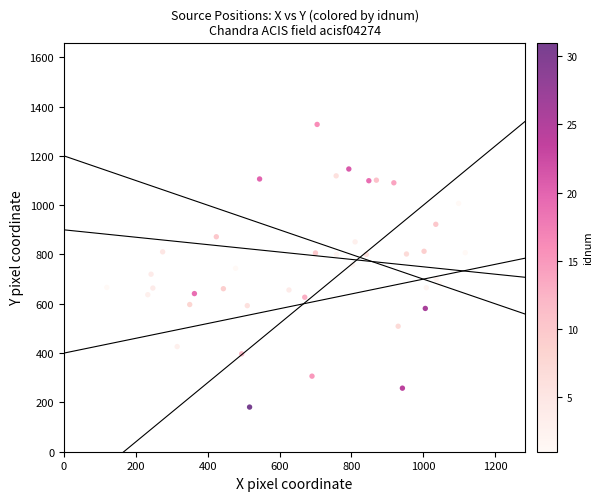

What is the range of X values (max minus min)?

997.3